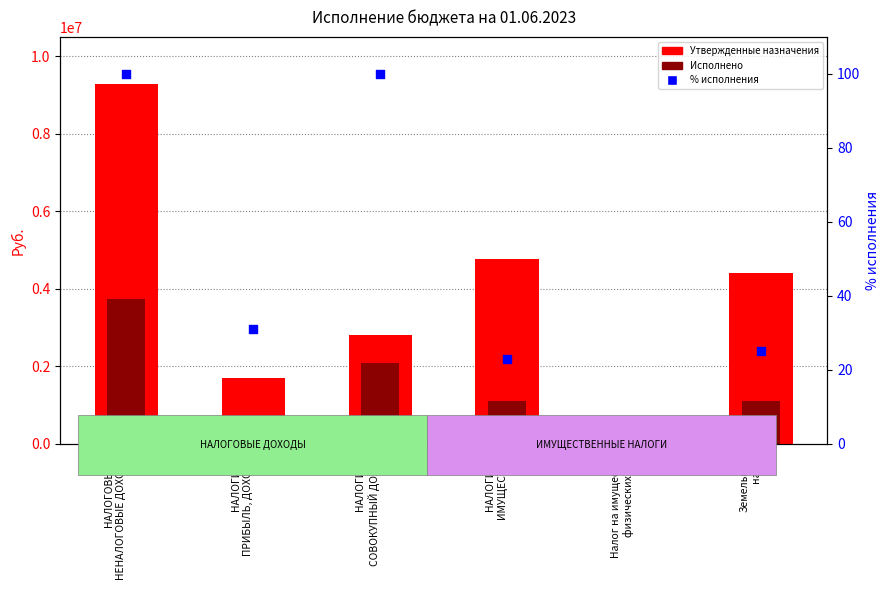

Which series reaches the maximum Y coordinate?

Утвержденные назначения